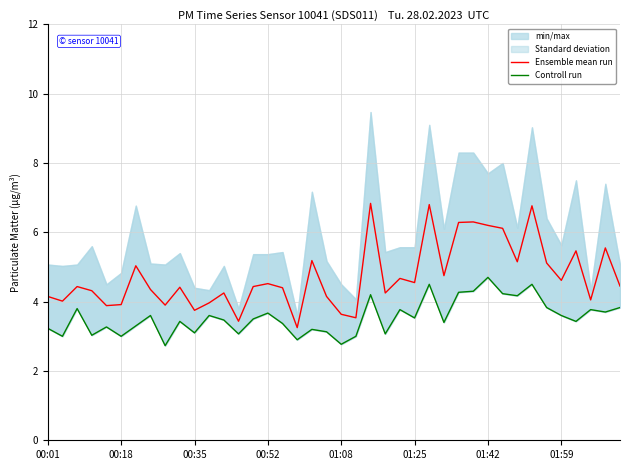

What is the difference between the maximum and second lowest values in the Ensemble mean run series?

3.4